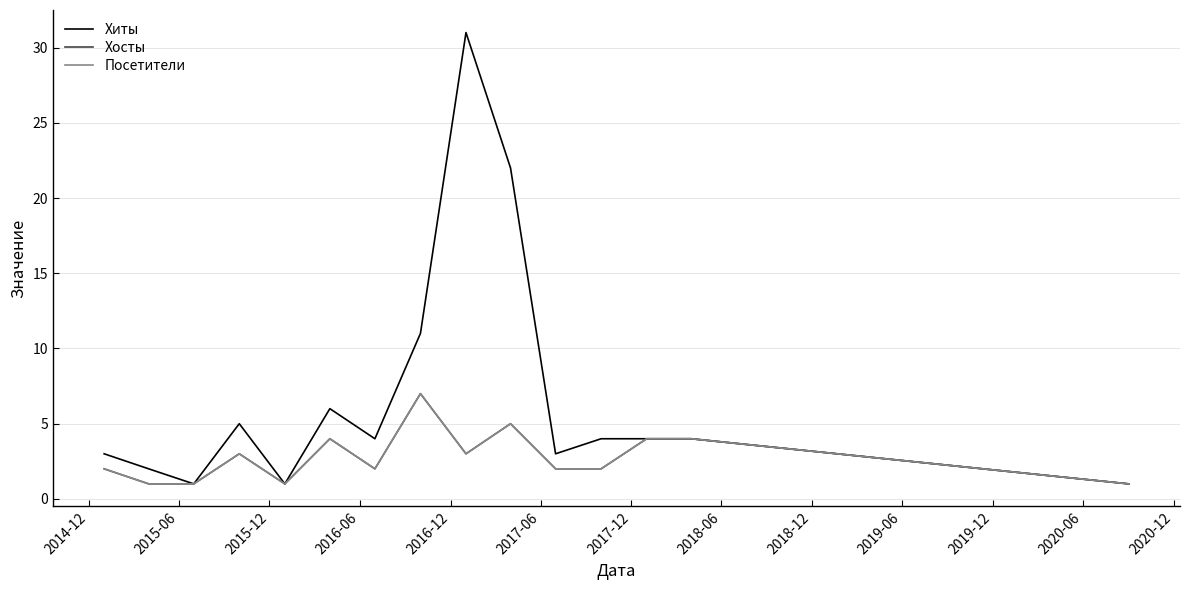

Does the chart display data point markers on the line(s)?

No